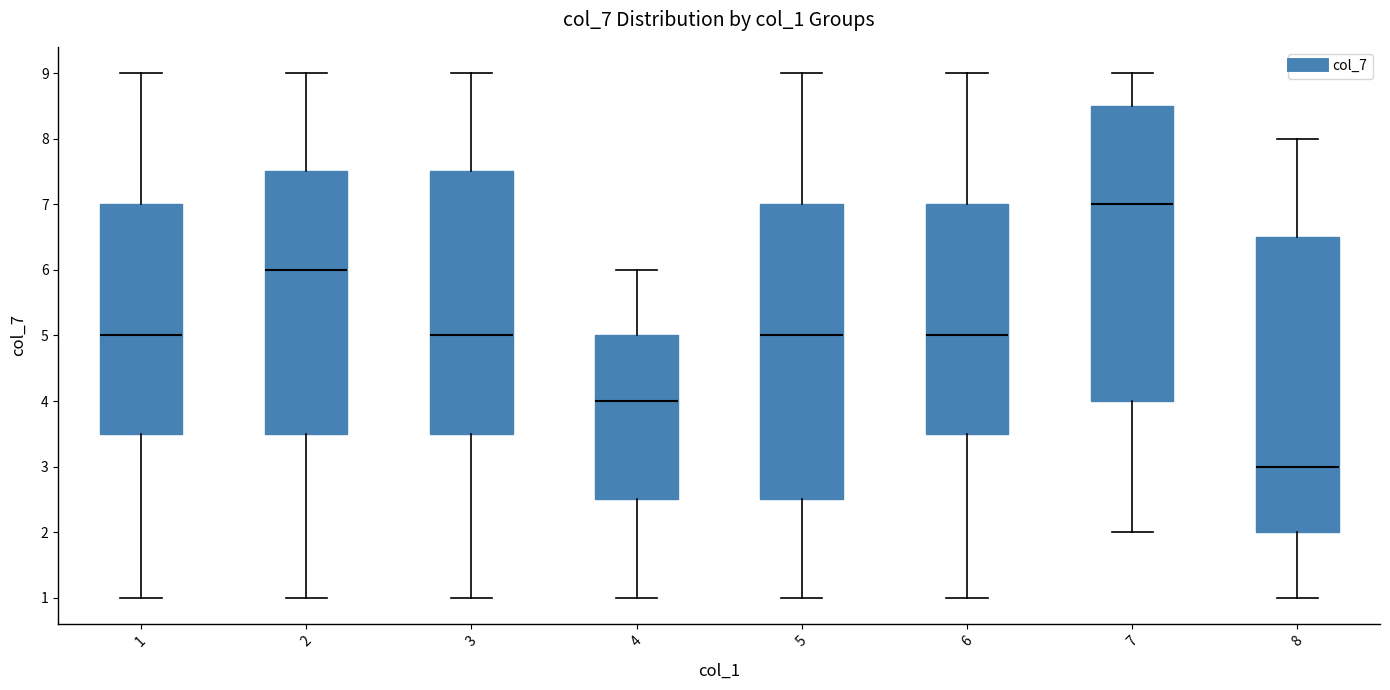

Which box has the highest median line?

7